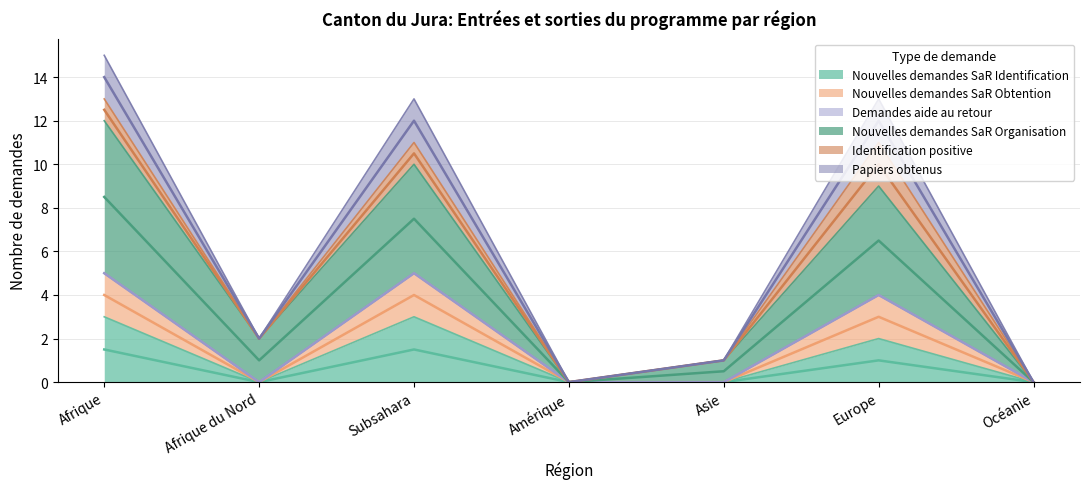

What is the label of the 2nd point from the right?

Europe